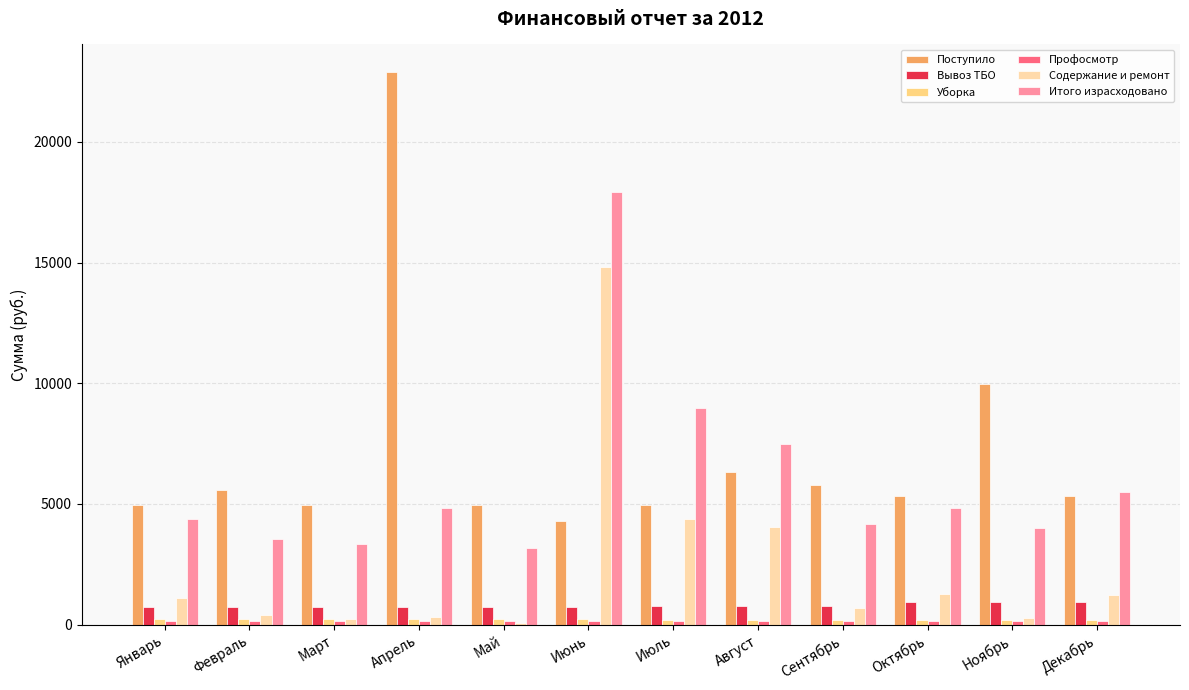

Is it true that Итого израсходовано equals 13844.9 at Июль?

False